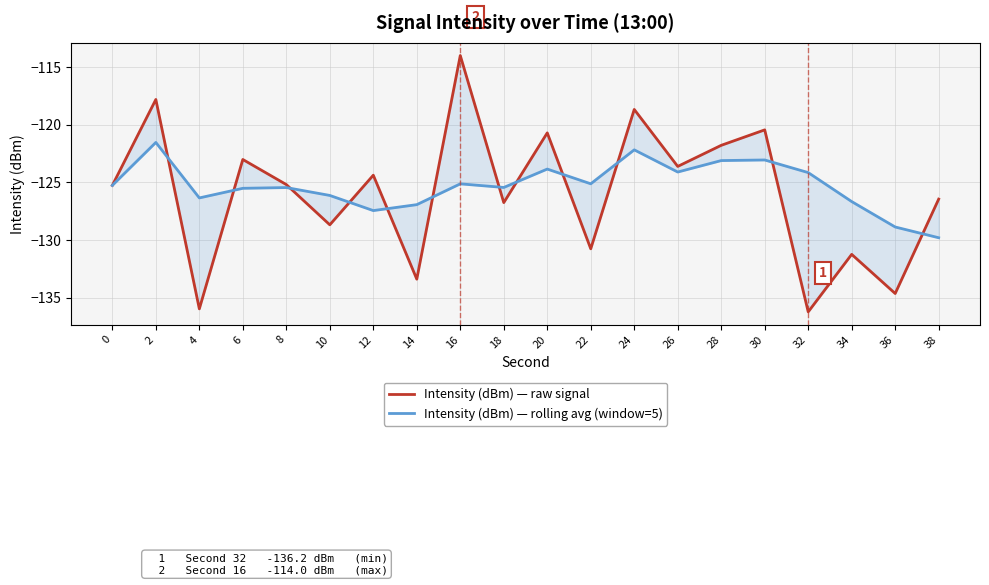

Which series has the widest spread of values?

Intensity (dBm) — raw signal